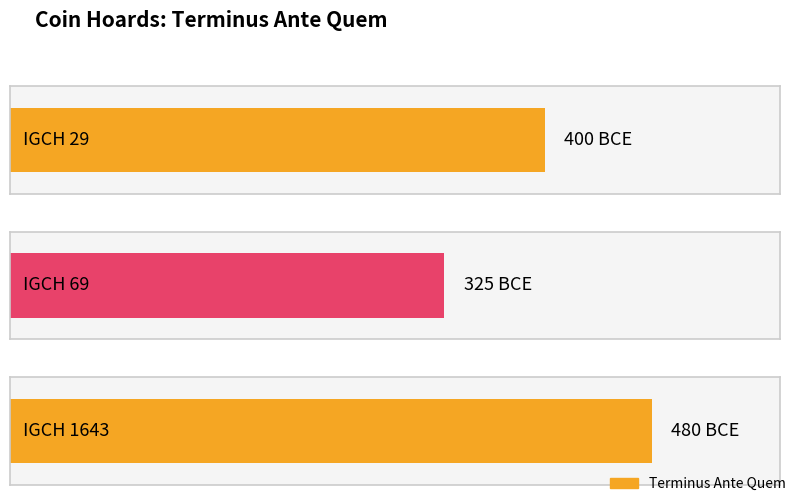

Are the bars grouped side by side (vs. stacked)?

No